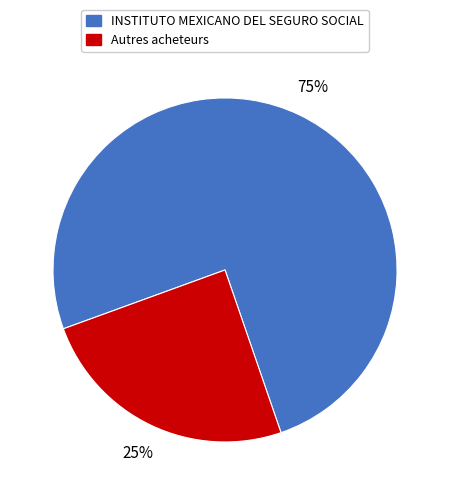

True or false: INSTITUTO MEXICANO DEL SEGURO SOCIAL accounts for 75% of the total.

True